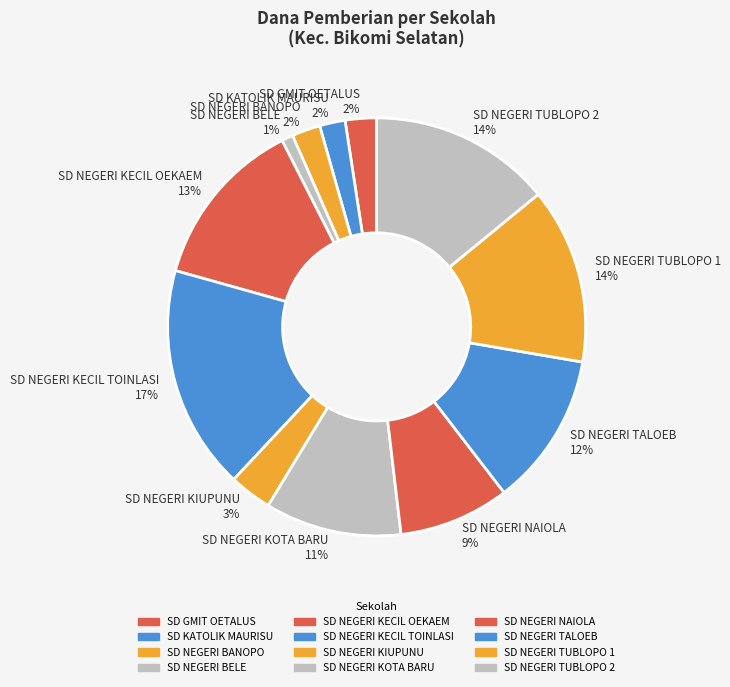

How many segments does this pie chart have?

12